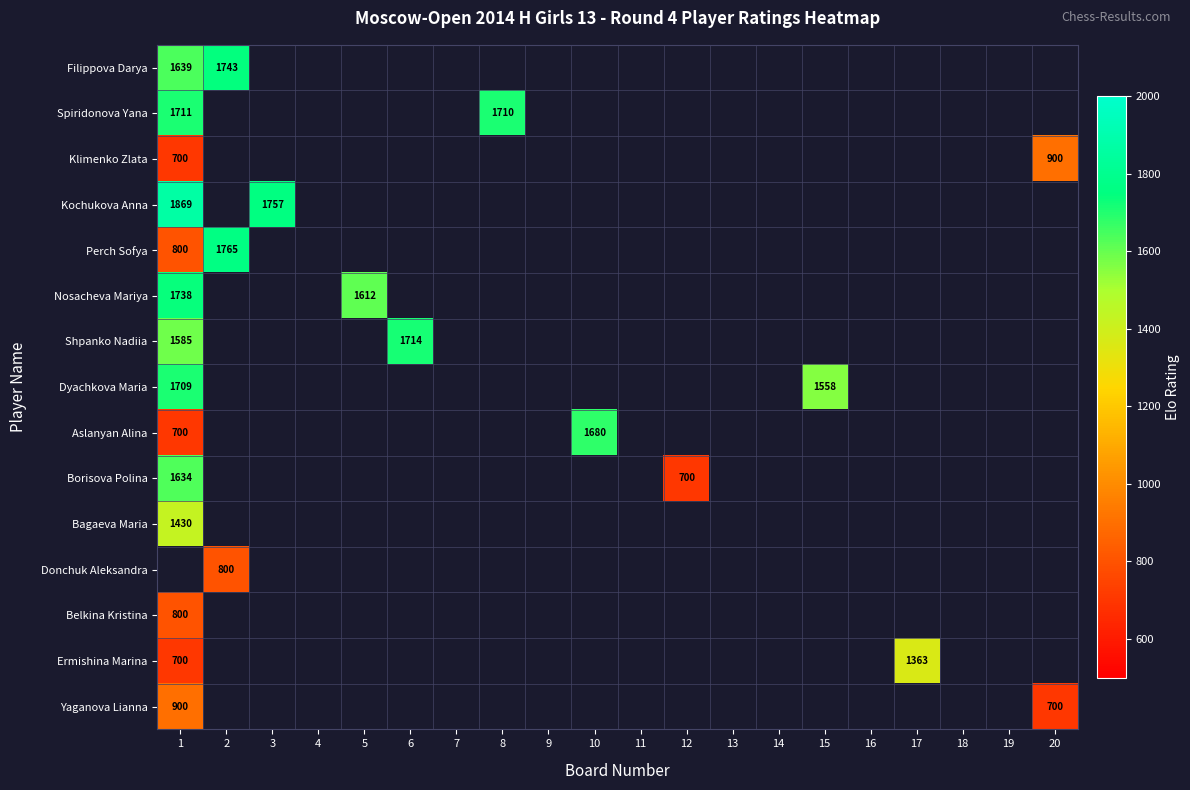

How many data points does each series have?

20